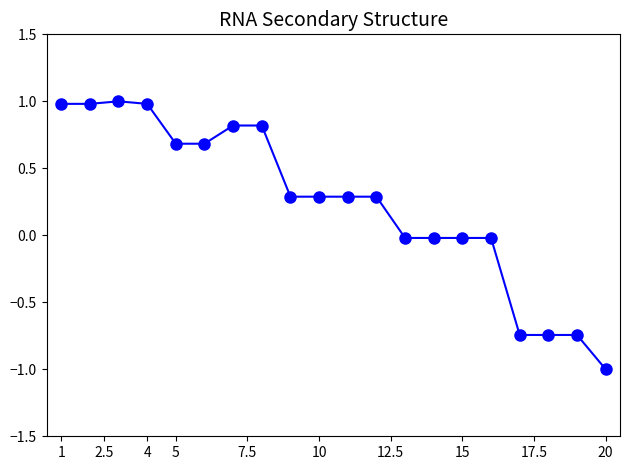

What is the value of the 8th point from the left?

0.8